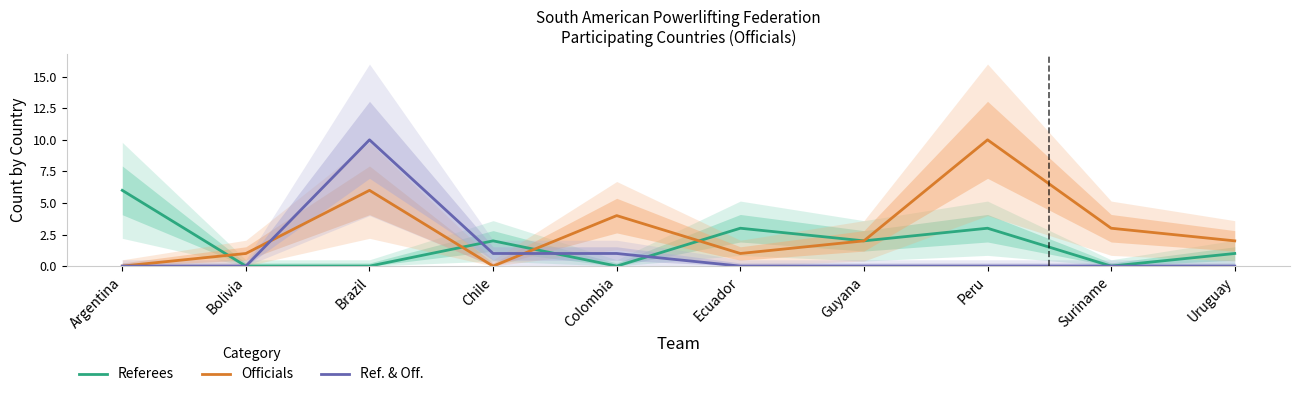

What is the maximum value shown in the chart?

10